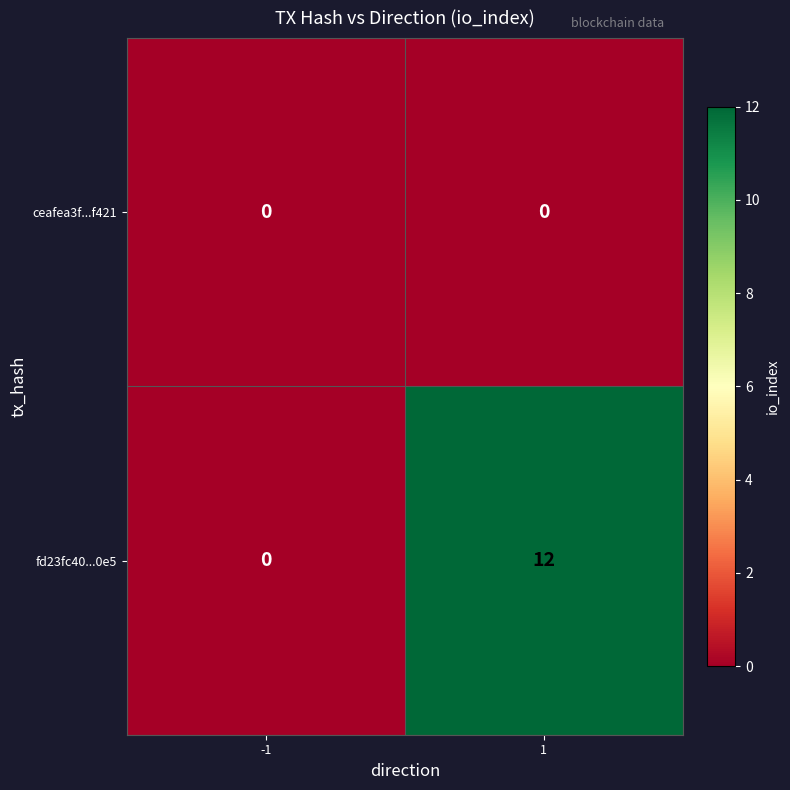

What is the approximate value of fd23fc40...0e5 at 1?

12